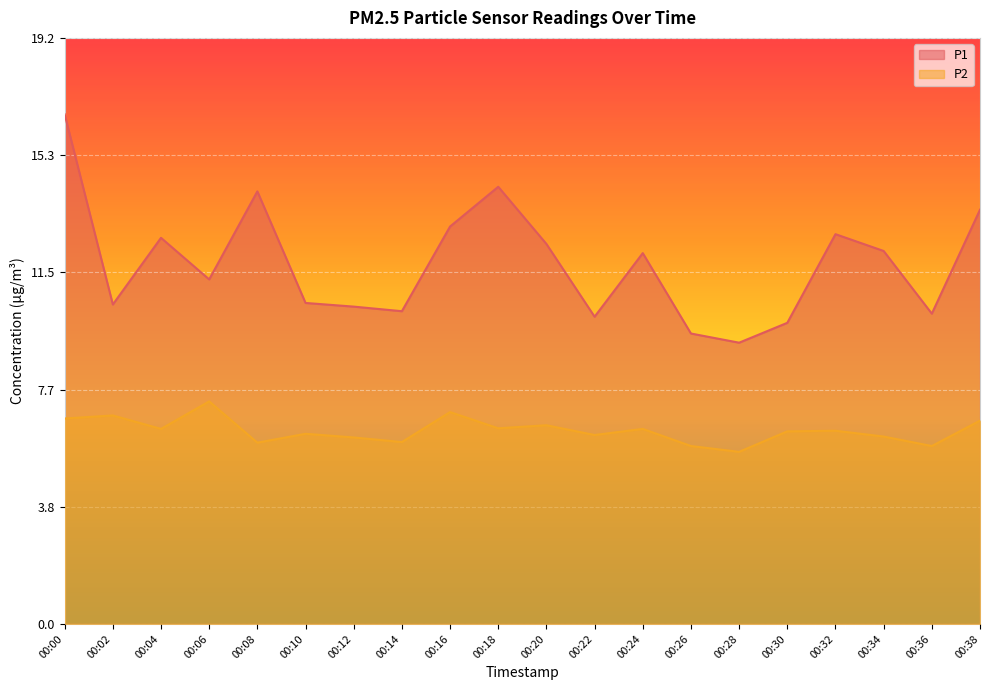

The value of P2 at 00:24 is 6.4. True or false?

True